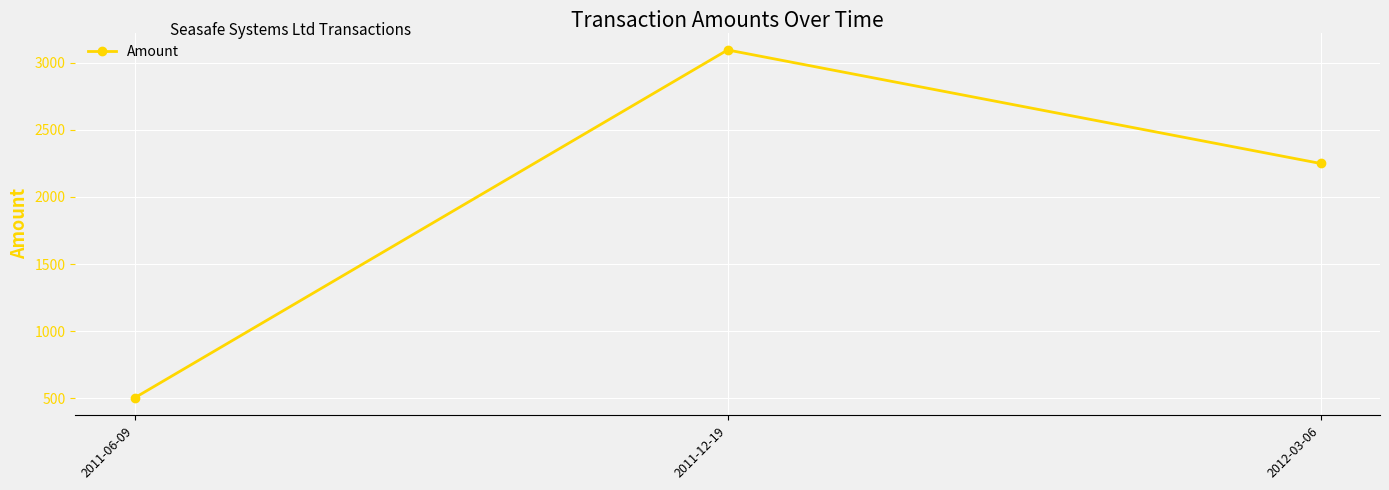

True or false: the data shows 897.0 at 2011-06-09.

False